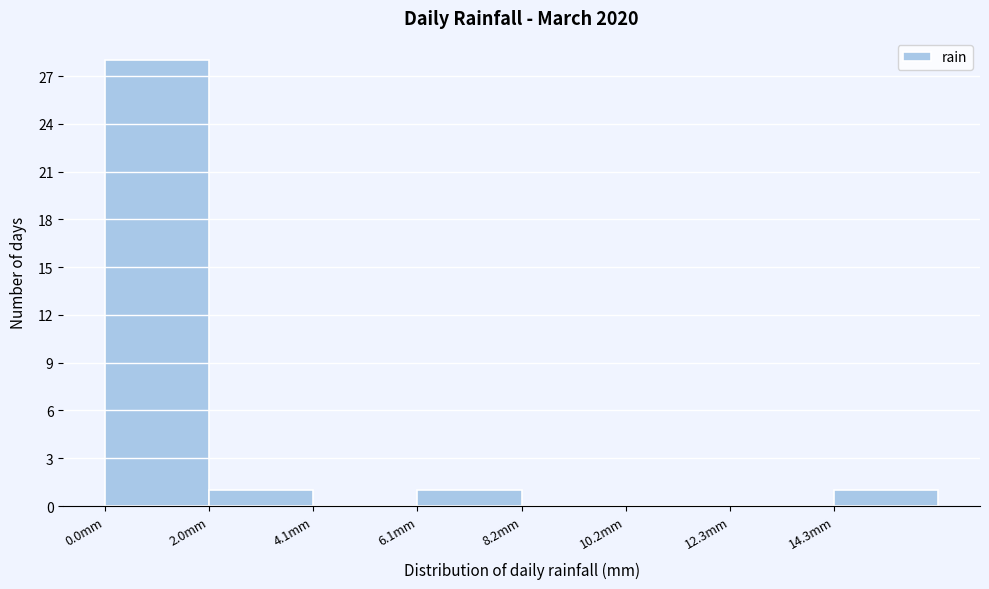

Reading left to right, transcribe this chart: for each bar, give the range it covers on the x-axis and its height. Neither the bar edges nor the heights are printed on the chart, so give them approximately, as read against the axes.

0.00 to 2.05: 28
2.05 to 4.10: 1
4.10 to 6.15: 0
6.15 to 8.20: 1
8.20 to 10.25: 0
10.25 to 12.30: 0
12.30 to 14.35: 0
14.35 to 16.40: 1